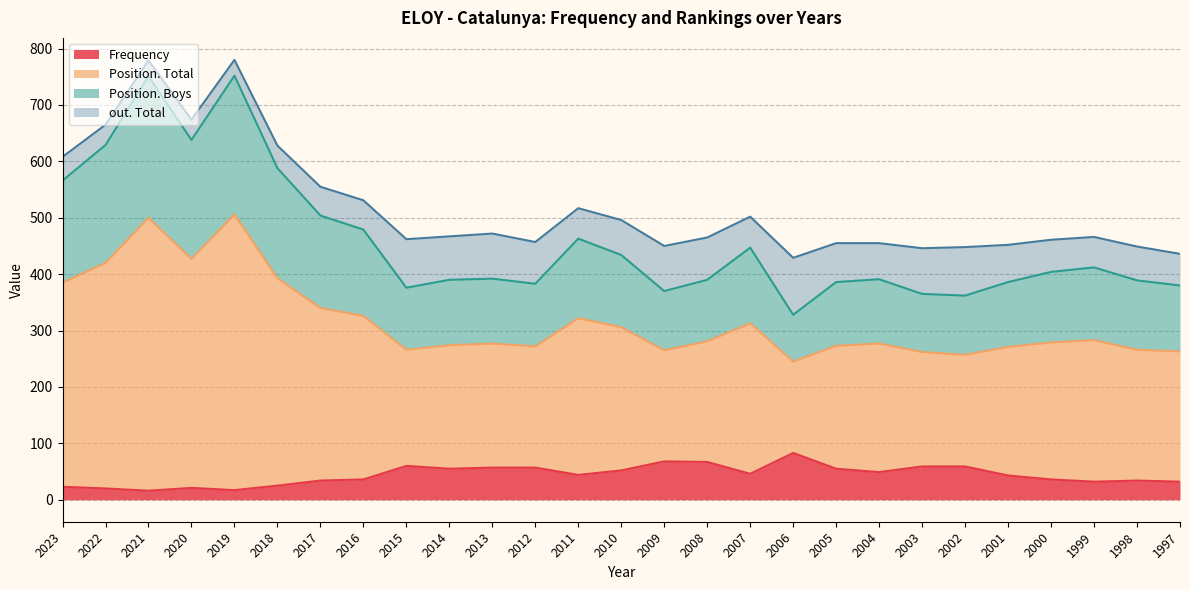

What is the total value across all series at 2007?

502